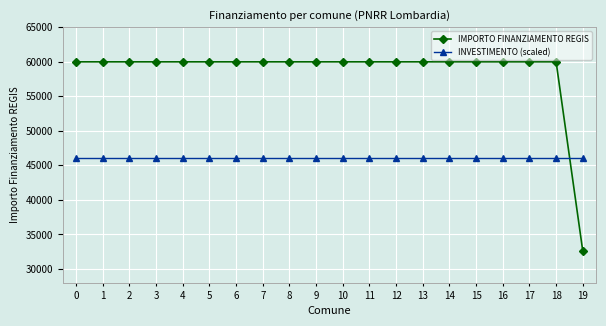

Is this an area chart (filled region under the line)?

No